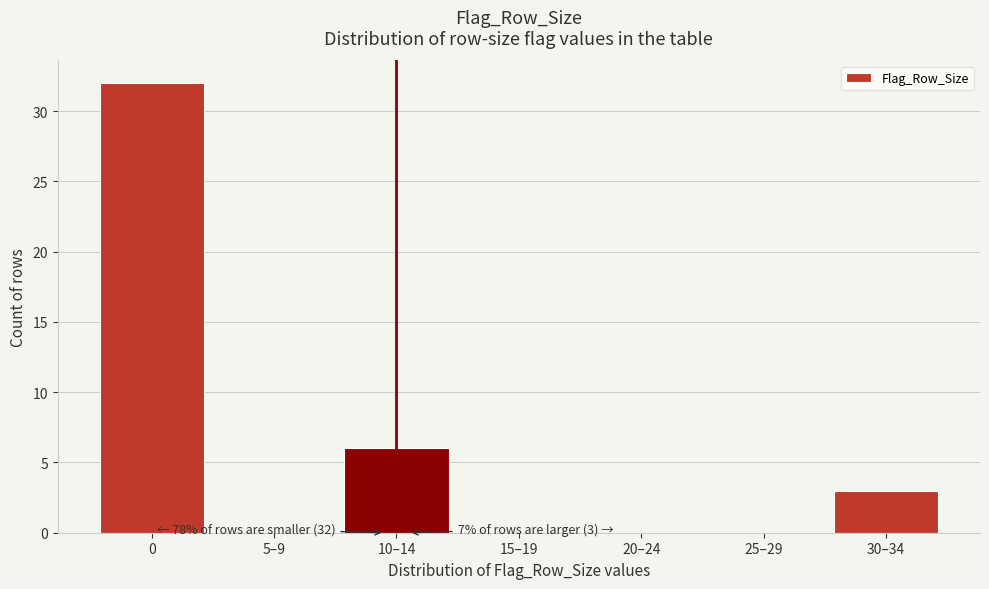

Reading left to right, what are all the values shown in this chart?

0=32	5–9=0	10–14=6	15–19=0	20–24=0	25–29=0	30–34=3